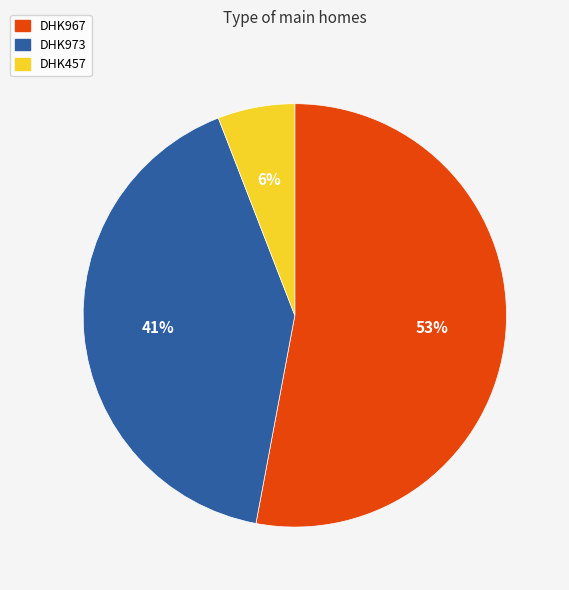

To the nearest percent, what is the average slice percentage?

33%